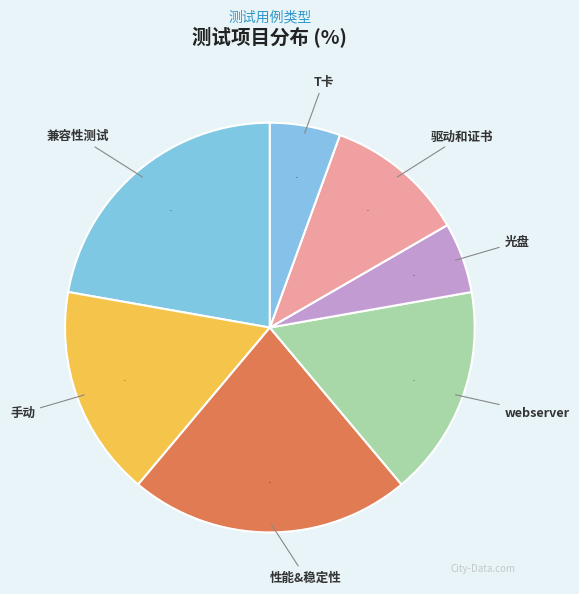

To the nearest percent, what percentage of the pie is 光盘?

6%